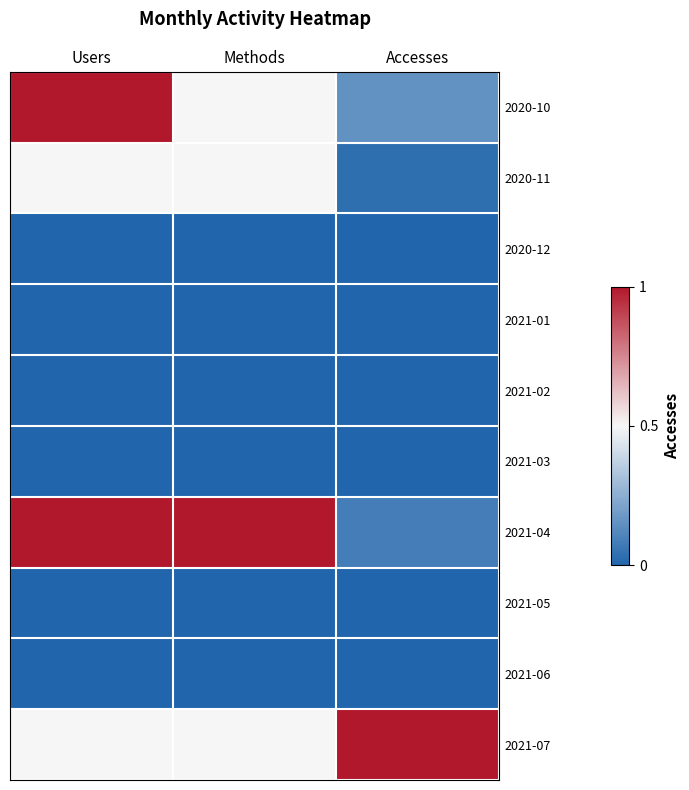

List the series in order of their peak value, lowest first.

2020-12, 2021-01, 2021-02, 2021-03, 2021-05, 2021-06, 2020-11, 2020-10, 2021-04, 2021-07